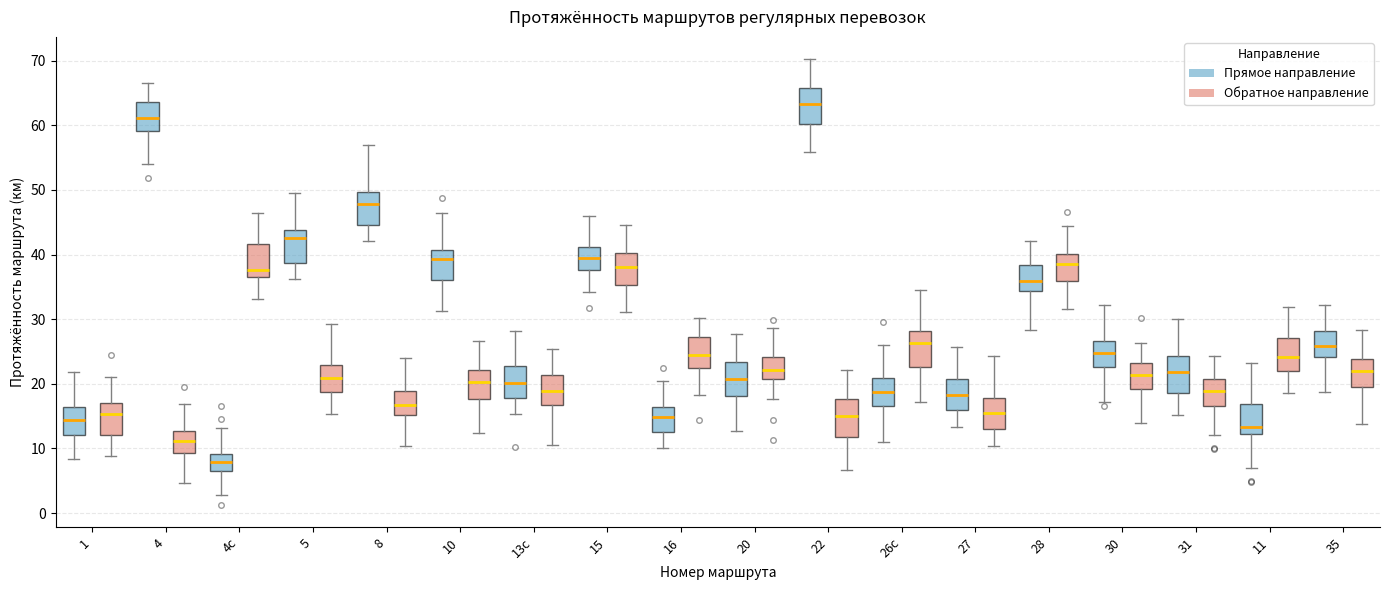

Reading left to right, read every box against the y-axis: the position of its median line, the range the box covers, and the ends of its whiskers. The values are not printed on the chart, so give them approximately, as read against the axis.

1 (Прямое направление): median 14, box 12 to 16, whiskers 8 to 22
1 (Обратное направление): median 15, box 12 to 17, whiskers 9 to 21
4 (Прямое направление): median 61, box 59 to 64, whiskers 54 to 66
4 (Обратное направление): median 11, box 9 to 13, whiskers 5 to 17
4с (Прямое направление): median 8, box 6 to 9, whiskers 3 to 13
4с (Обратное направление): median 38, box 37 to 42, whiskers 33 to 46
5 (Прямое направление): median 43, box 39 to 44, whiskers 36 to 50
5 (Обратное направление): median 21, box 19 to 23, whiskers 15 to 29
8 (Прямое направление): median 48, box 45 to 50, whiskers 42 to 57
8 (Обратное направление): median 17, box 15 to 19, whiskers 10 to 24
10 (Прямое направление): median 39, box 36 to 41, whiskers 31 to 46
10 (Обратное направление): median 20, box 18 to 22, whiskers 12 to 27
13с (Прямое направление): median 20, box 18 to 23, whiskers 15 to 28
13с (Обратное направление): median 19, box 17 to 21, whiskers 11 to 25
15 (Прямое направление): median 40, box 38 to 41, whiskers 34 to 46
15 (Обратное направление): median 38, box 35 to 40, whiskers 31 to 44
16 (Прямое направление): median 15, box 13 to 16, whiskers 10 to 20
16 (Обратное направление): median 24, box 23 to 27, whiskers 18 to 30
20 (Прямое направление): median 21, box 18 to 23, whiskers 13 to 28
20 (Обратное направление): median 22, box 21 to 24, whiskers 18 to 29
22 (Прямое направление): median 63, box 60 to 66, whiskers 56 to 70
22 (Обратное направление): median 15, box 12 to 18, whiskers 7 to 22
26с (Прямое направление): median 19, box 17 to 21, whiskers 11 to 26
26с (Обратное направление): median 26, box 23 to 28, whiskers 17 to 35
27 (Прямое направление): median 18, box 16 to 21, whiskers 13 to 26
27 (Обратное направление): median 15, box 13 to 18, whiskers 10 to 24
28 (Прямое направление): median 36, box 34 to 38, whiskers 28 to 42
28 (Обратное направление): median 38, box 36 to 40, whiskers 32 to 44
30 (Прямое направление): median 25, box 23 to 27, whiskers 17 to 32
30 (Обратное направление): median 21, box 19 to 23, whiskers 14 to 26
31 (Прямое направление): median 22, box 19 to 24, whiskers 15 to 30
31 (Обратное направление): median 19, box 17 to 21, whiskers 12 to 24
11 (Прямое направление): median 13, box 12 to 17, whiskers 7 to 23
11 (Обратное направление): median 24, box 22 to 27, whiskers 19 to 32
35 (Прямое направление): median 26, box 24 to 28, whiskers 19 to 32
35 (Обратное направление): median 22, box 20 to 24, whiskers 14 to 28